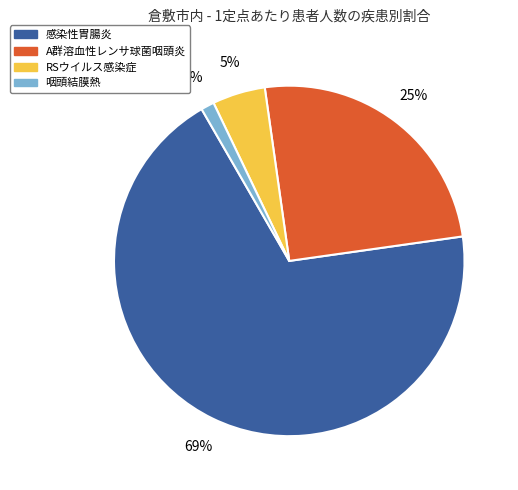

To the nearest percent, what is the difference between the A群溶血性レンサ球菌咽頭炎 and 咽頭結膜熱 slice percentages?

24%